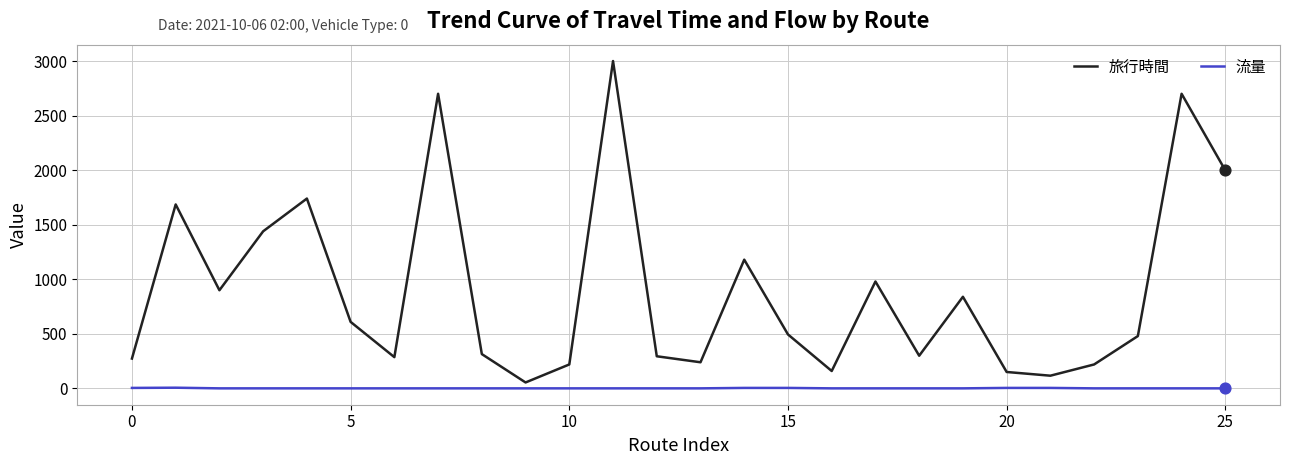

Which series has the largest range (max minus min)?

旅行時間